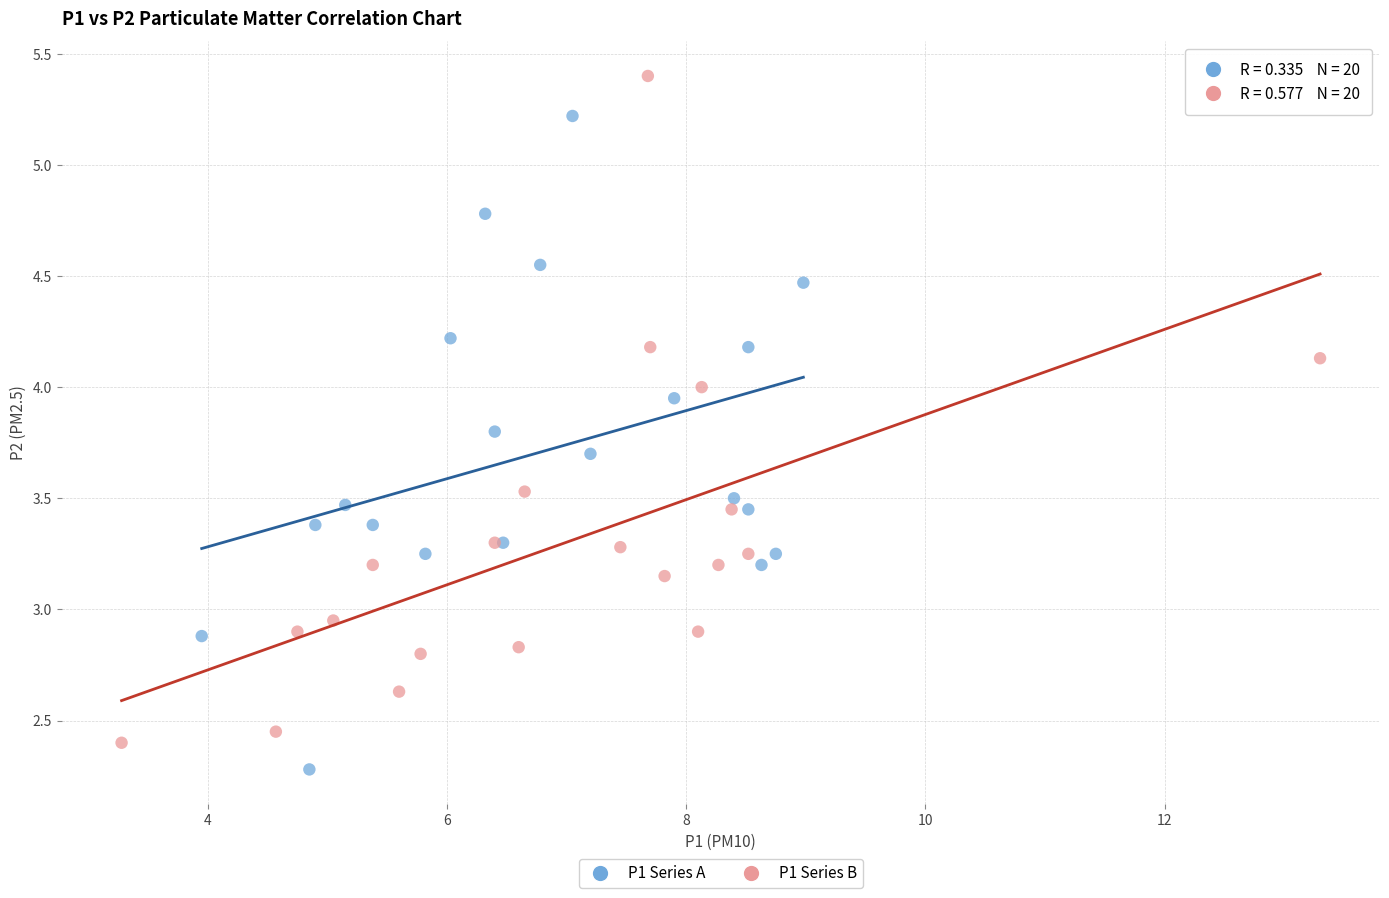

Which series contains the highest Y value?

P1 Series B